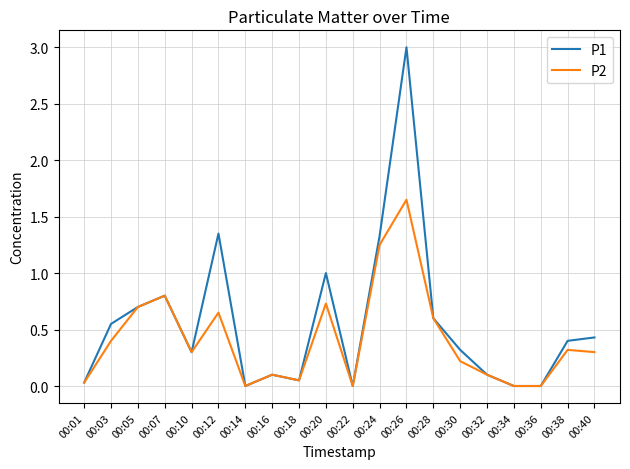

How many lines are shown in the chart?

2